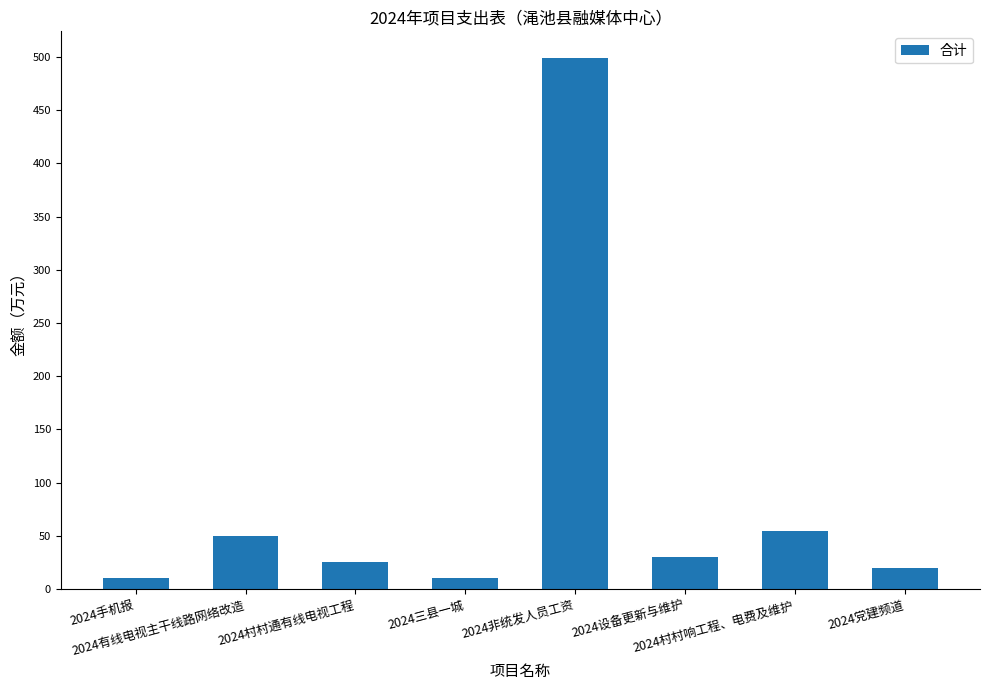

What is the sum of the values at 2024设备更新与维护 and 2024村村响工程、电费及维护?

85.0